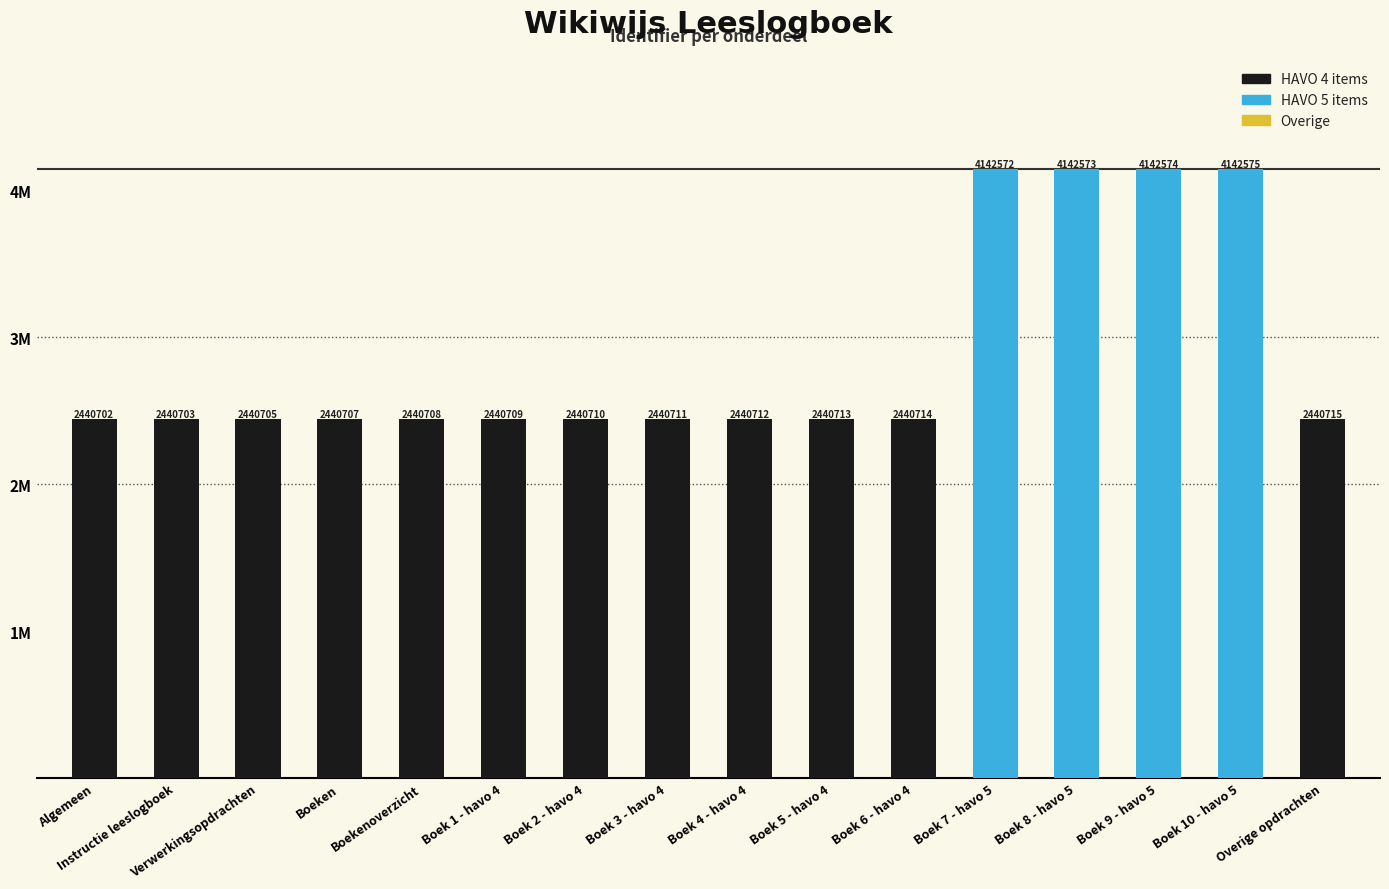

Which label corresponds to the largest value in the chart?

Boek 10 - havo 5